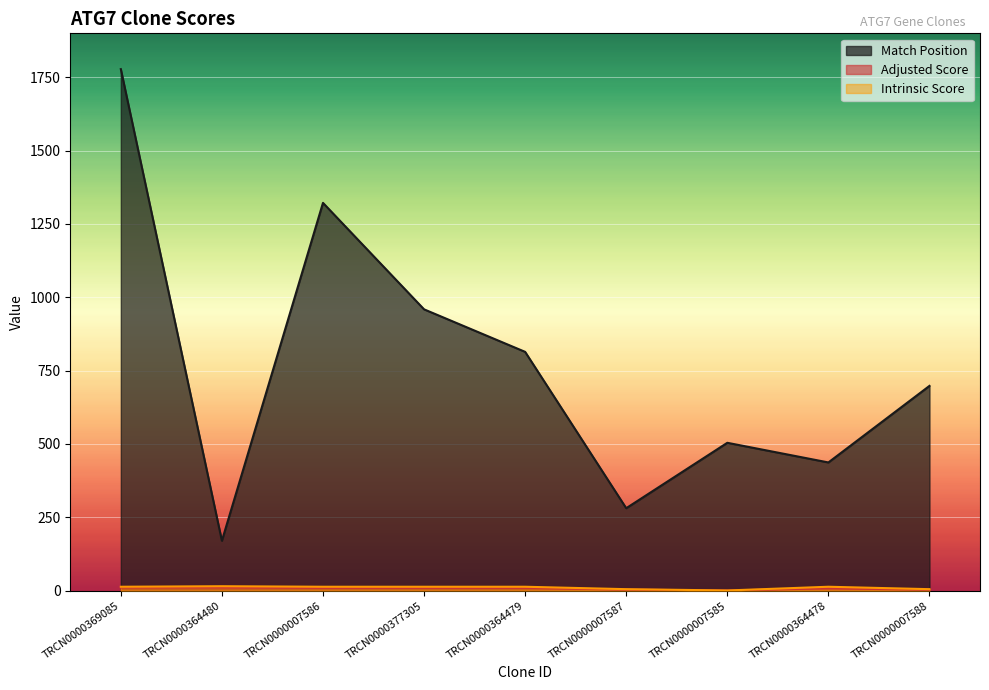

Is the value of Adjusted Score at TRCN0000364480 greater than the value of Intrinsic Score at TRCN0000007587?

Yes